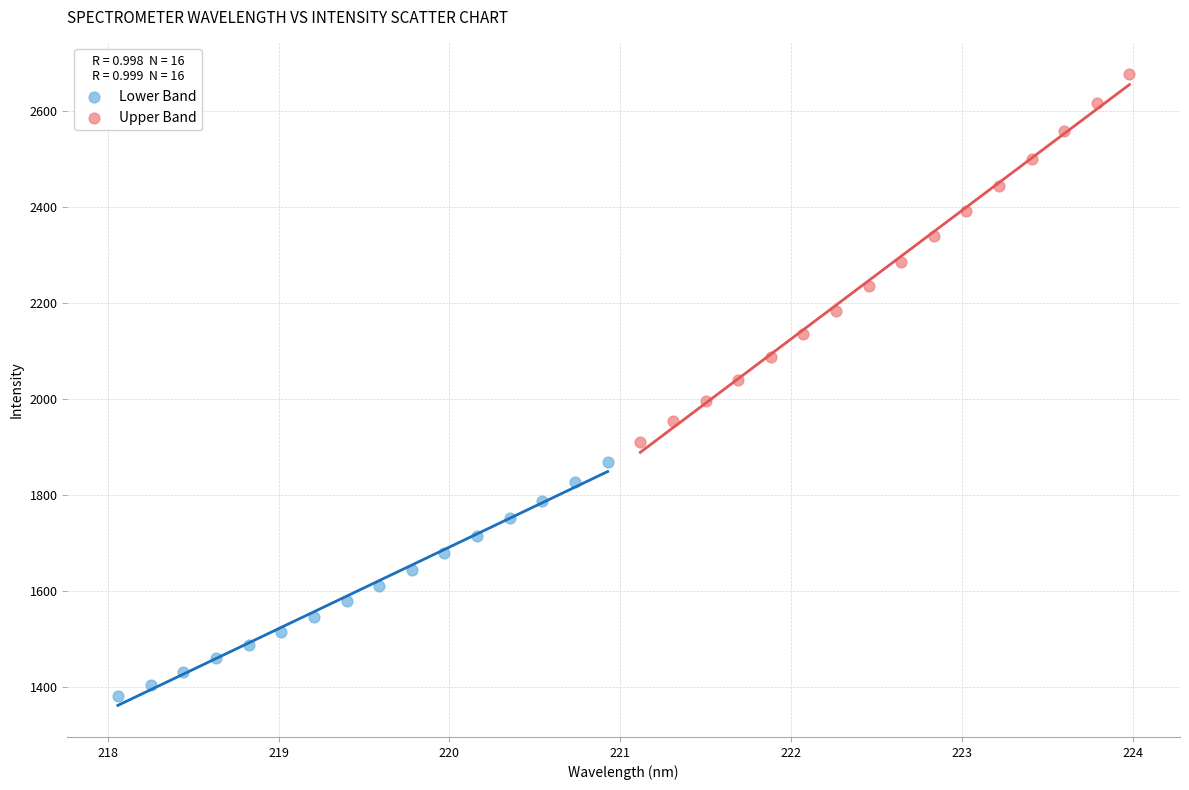

Which series reaches the minimum Y coordinate?

Lower Band